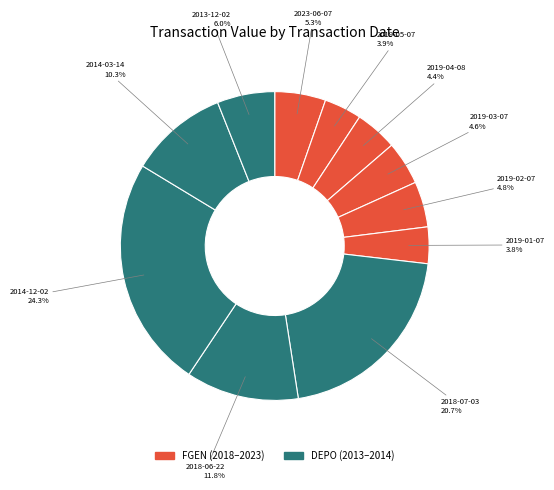

True or false: 2019-05-07 accounts for 16% of the total.

False